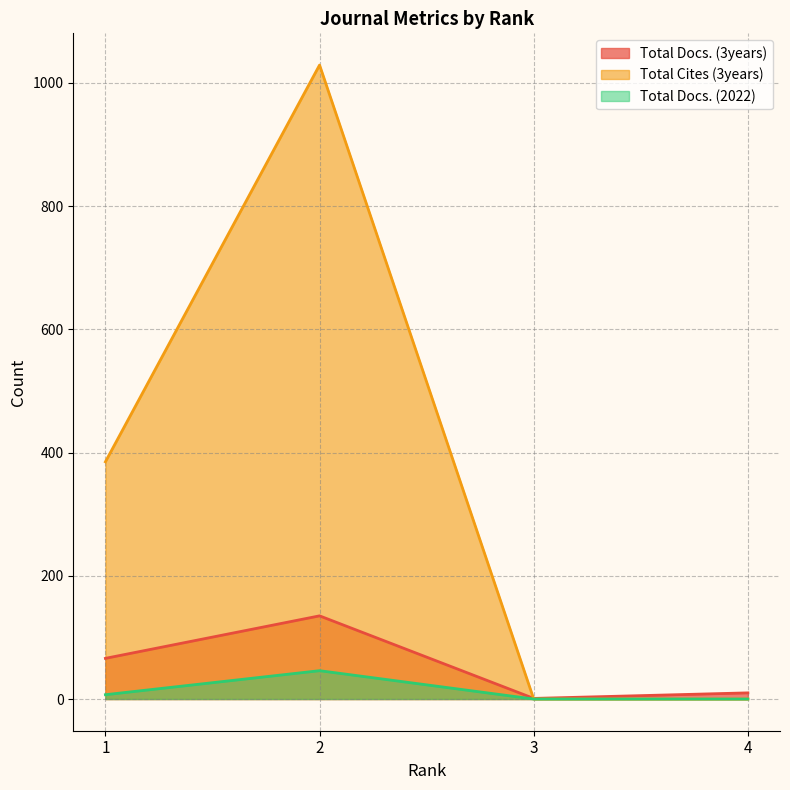

Which series has the largest total across all categories?

Total Cites (3years)